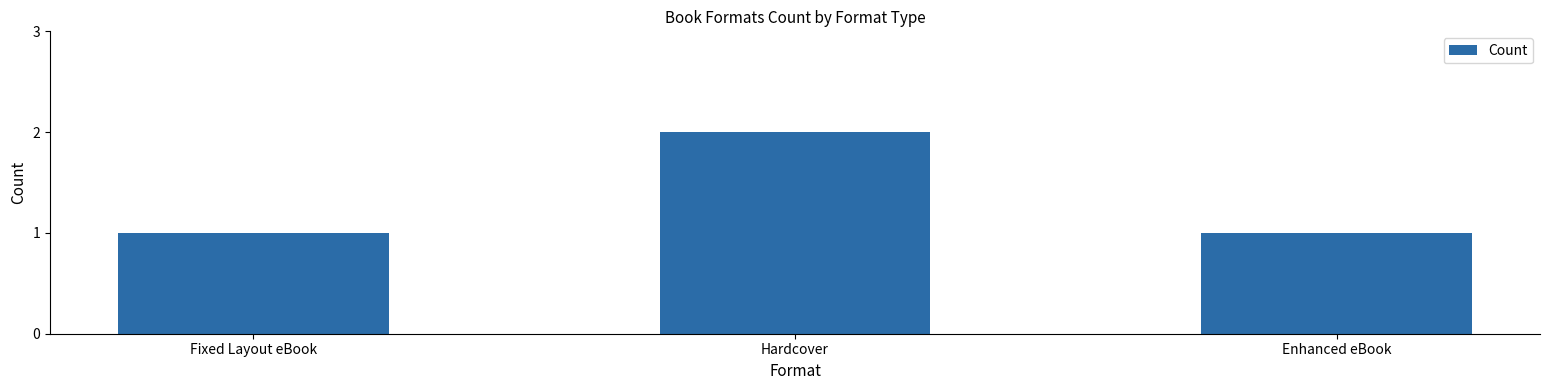

What is the sum of all values?

4